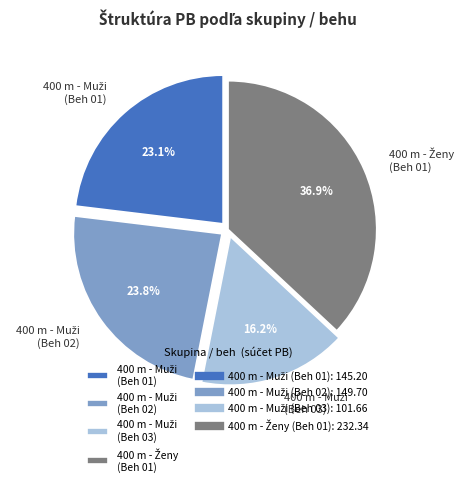

Is there any slice that represents more than half of the pie?

No